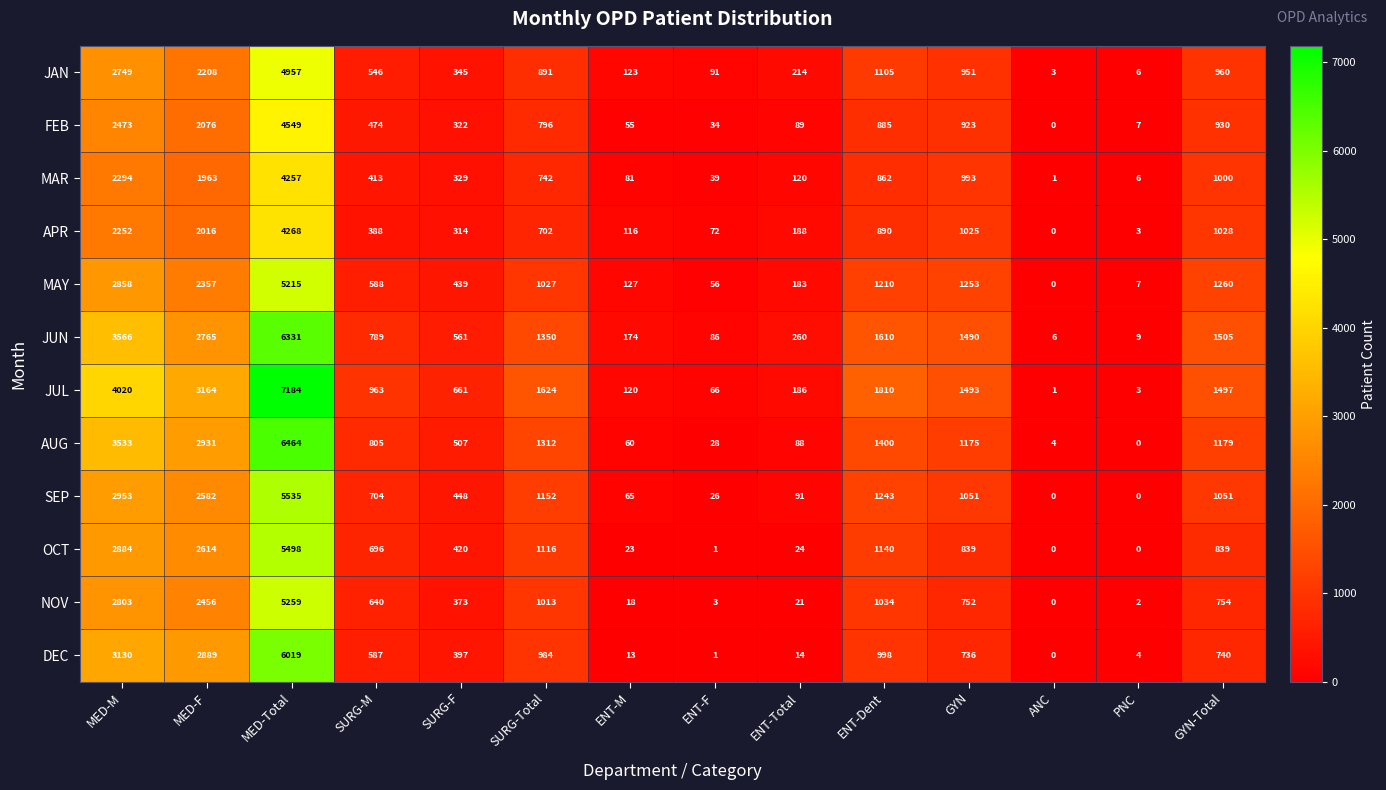

What is the sum of all OCT values?

16094